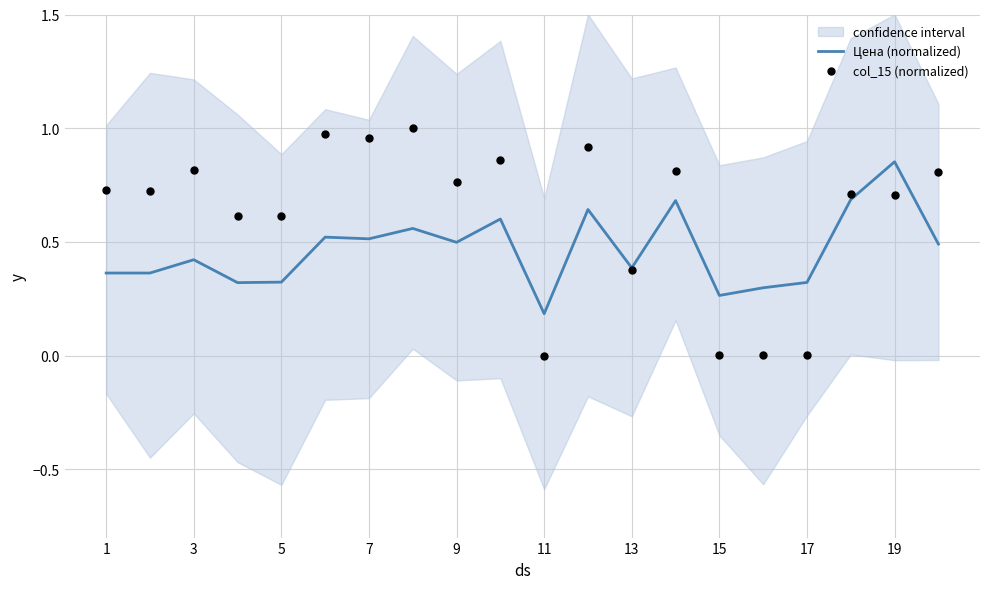

At which label does Цена (normalized) reach its peak?

19